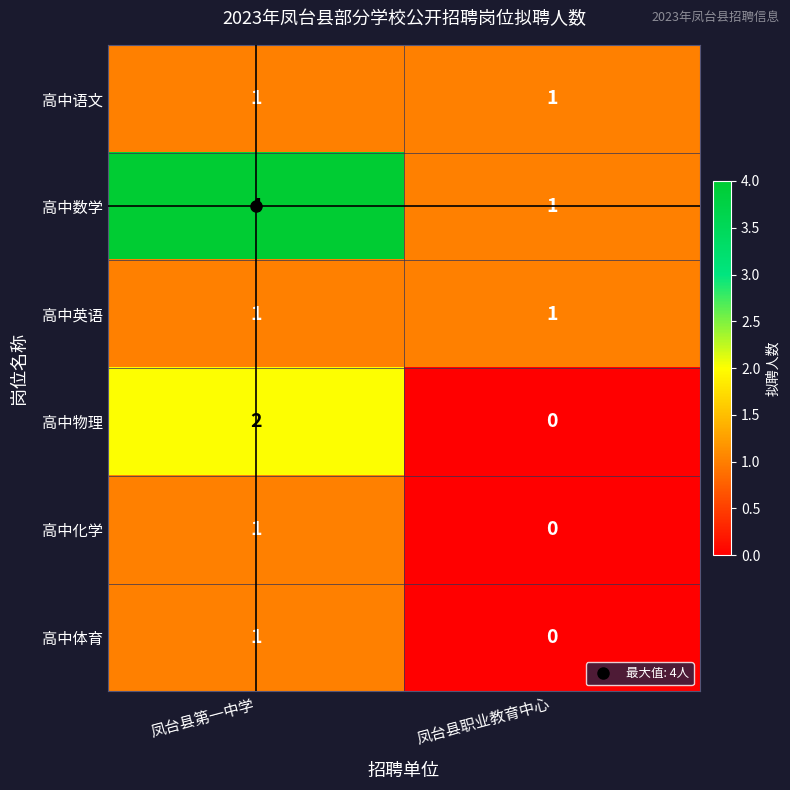

Rank the categories by 高中化学 value from highest to lowest.

凤台县第一中学, 凤台县职业教育中心